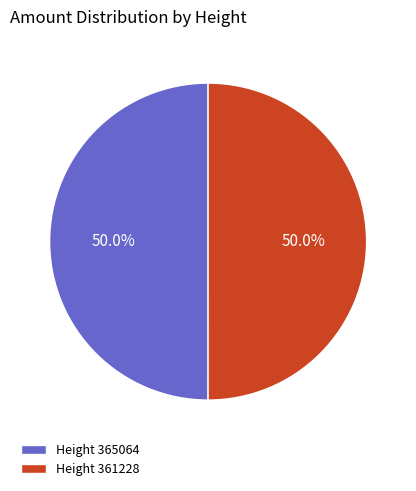

Is the sum of Height 361228 and Height 365064 greater than half?

Yes